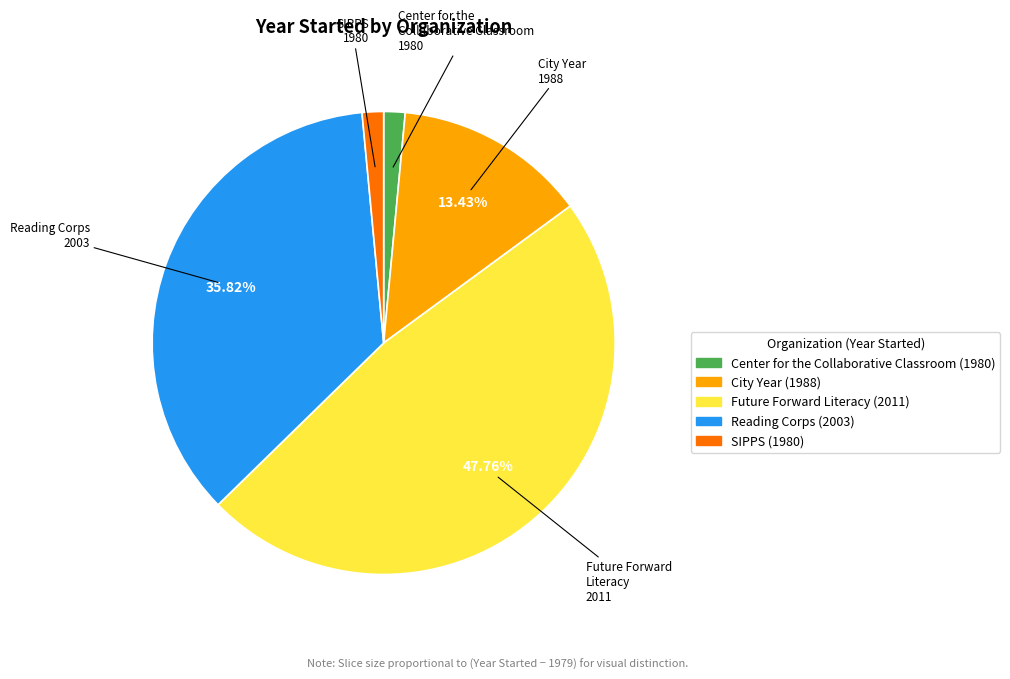

How many segments does this pie chart have?

5